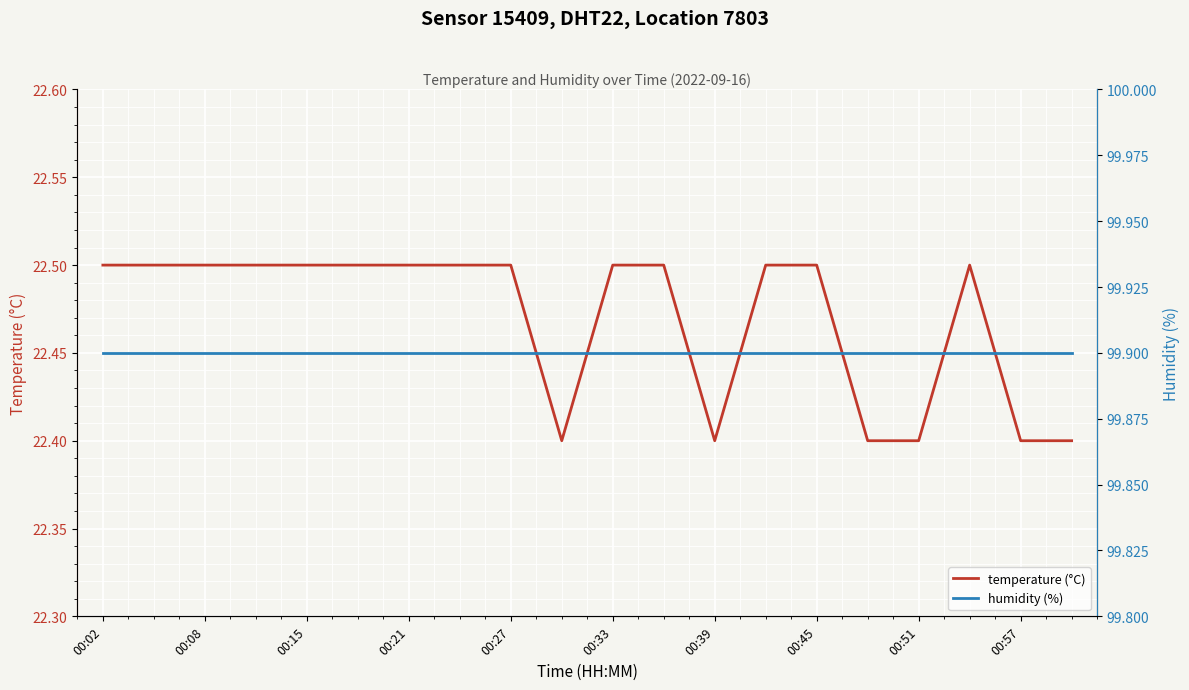

What is the spread (max minus min) of values at 00:15?

77.4